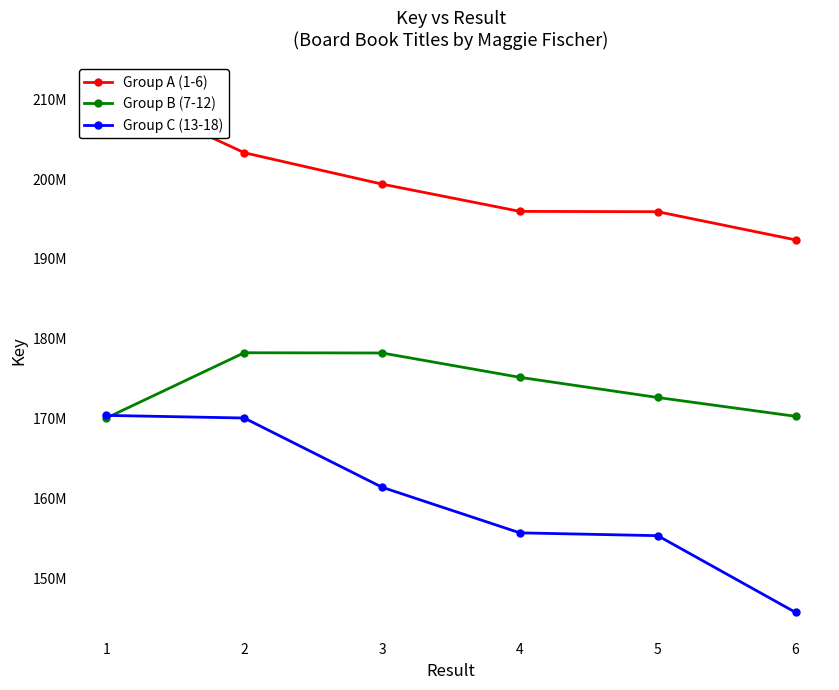

Does the chart have visible grid lines?

No